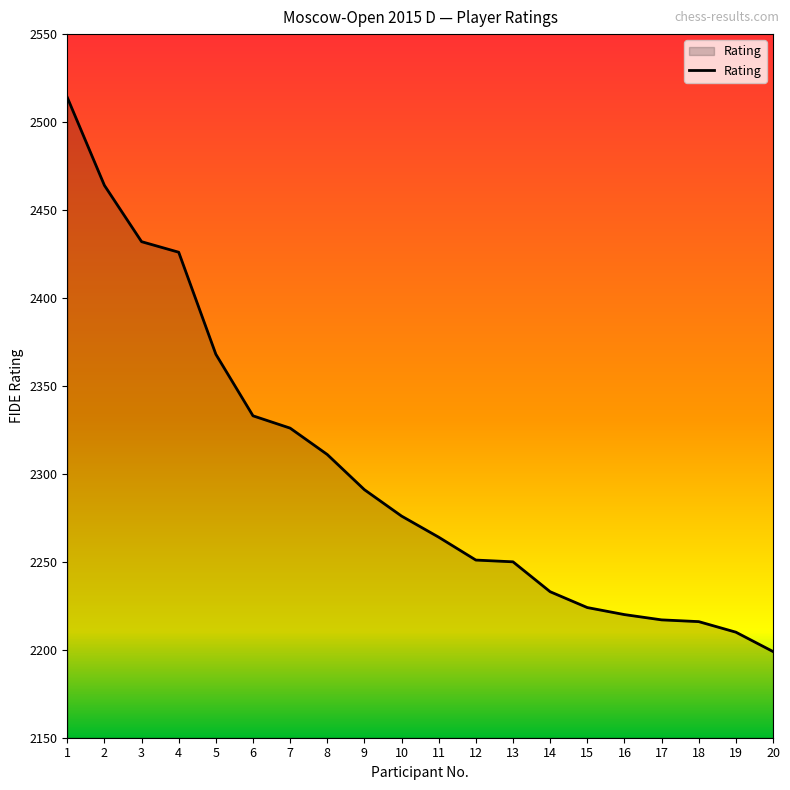

What is the difference between the values at 16 and 3?

212